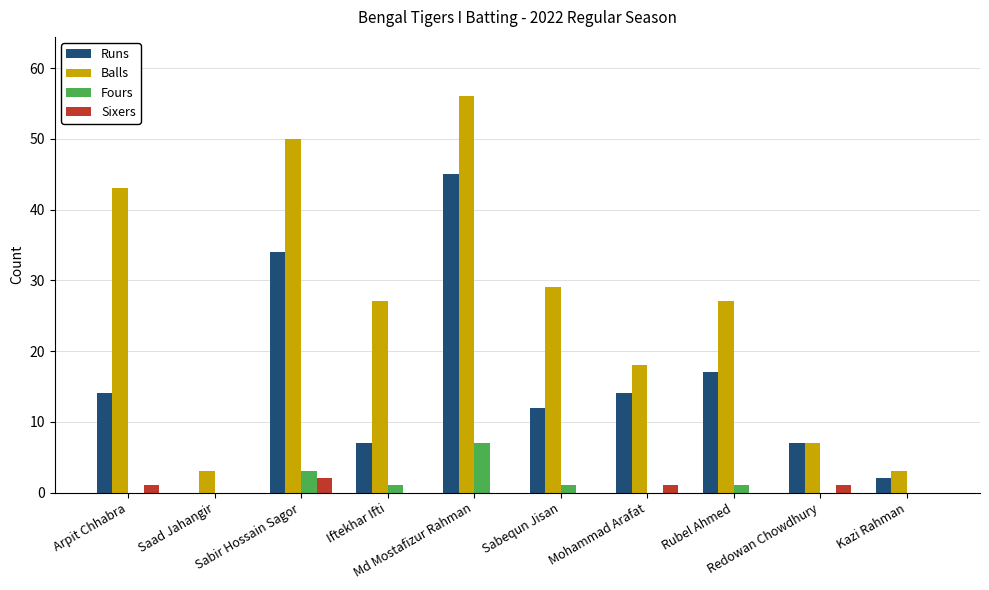

What is the greatest value displayed?

56